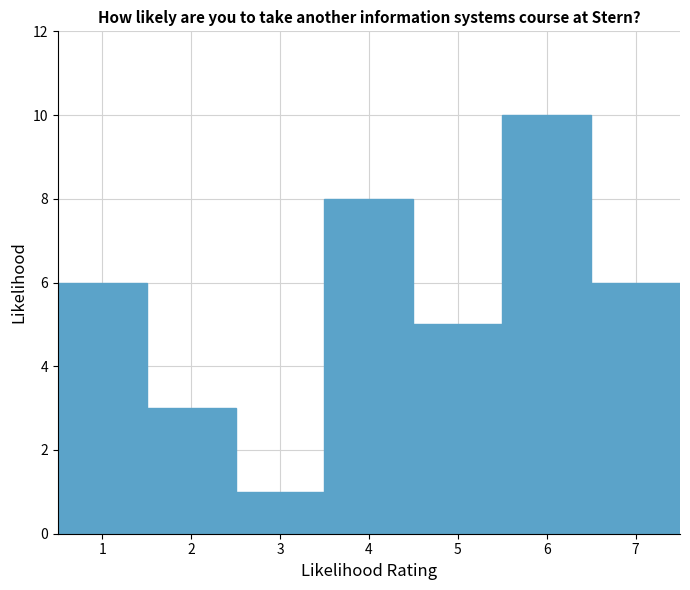

Over which range of the x-axis is the bar tallest?

5.5 to 6.5